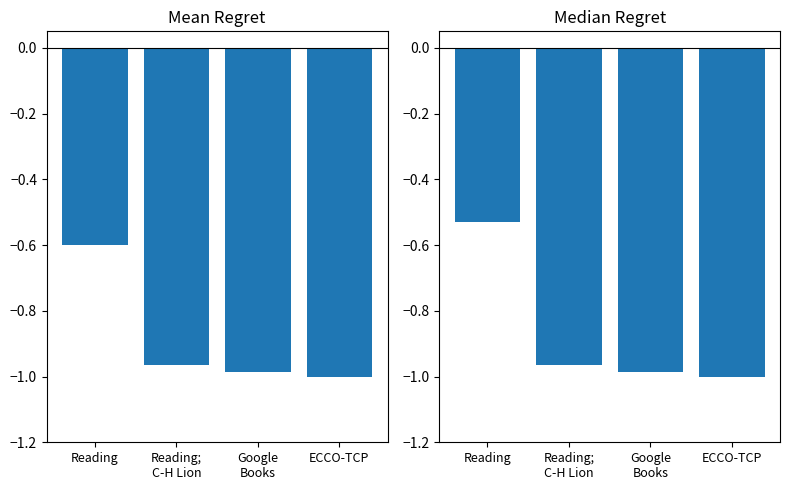

Which category has the lowest value in the Mean work_id series?

ECCO-TCP